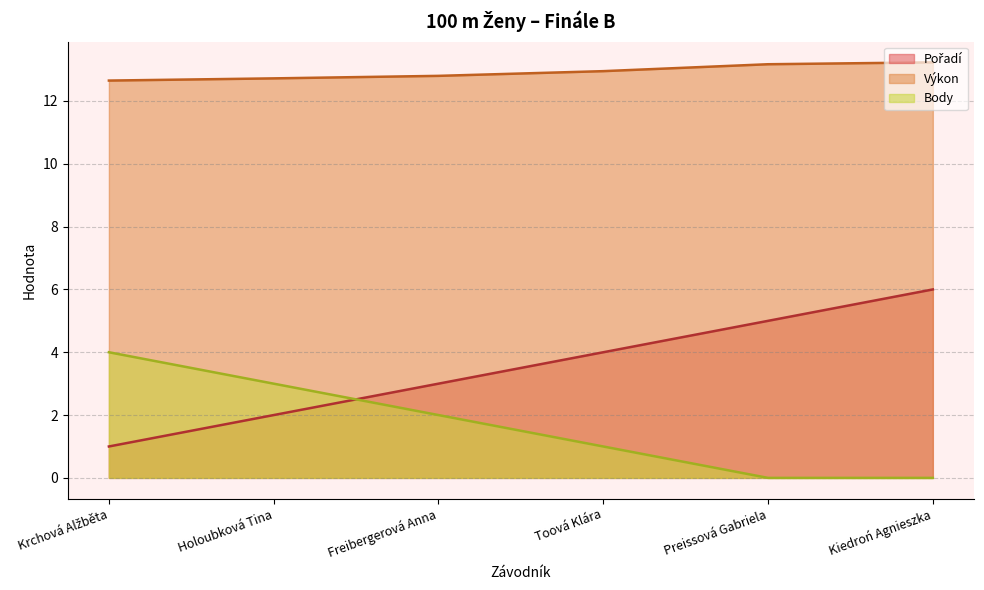

True or false: Pořadí and Body intersect in this chart.

True